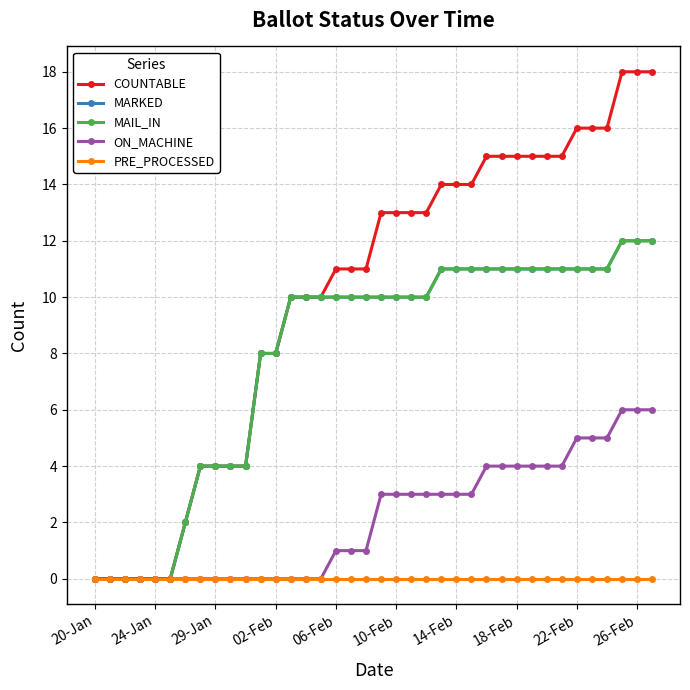

Is this an area chart (filled region under the line)?

No